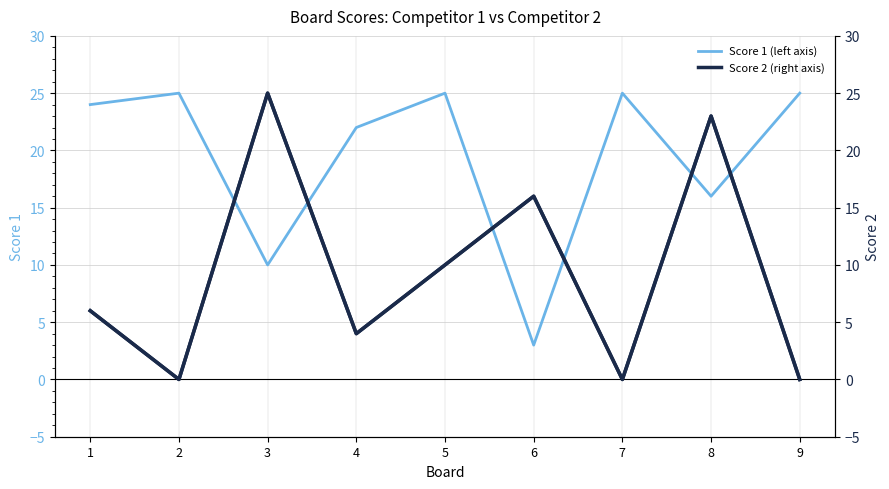

At which category does Score 2 (right) reach its first local peak?

3